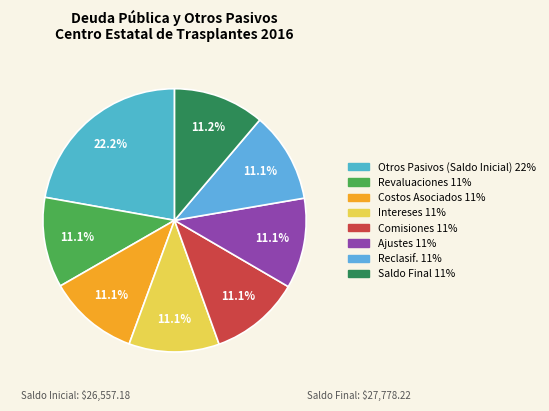

How many segments does this pie chart have?

8